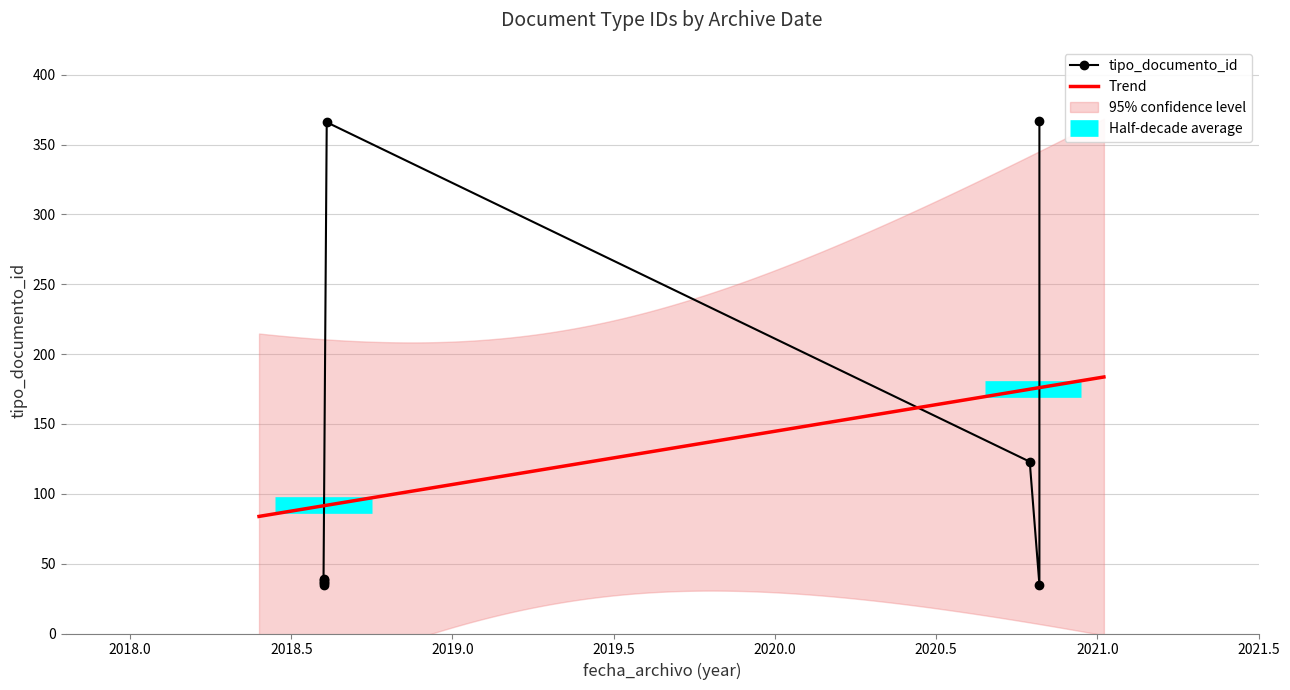

What is the maximum value shown in the chart?

367